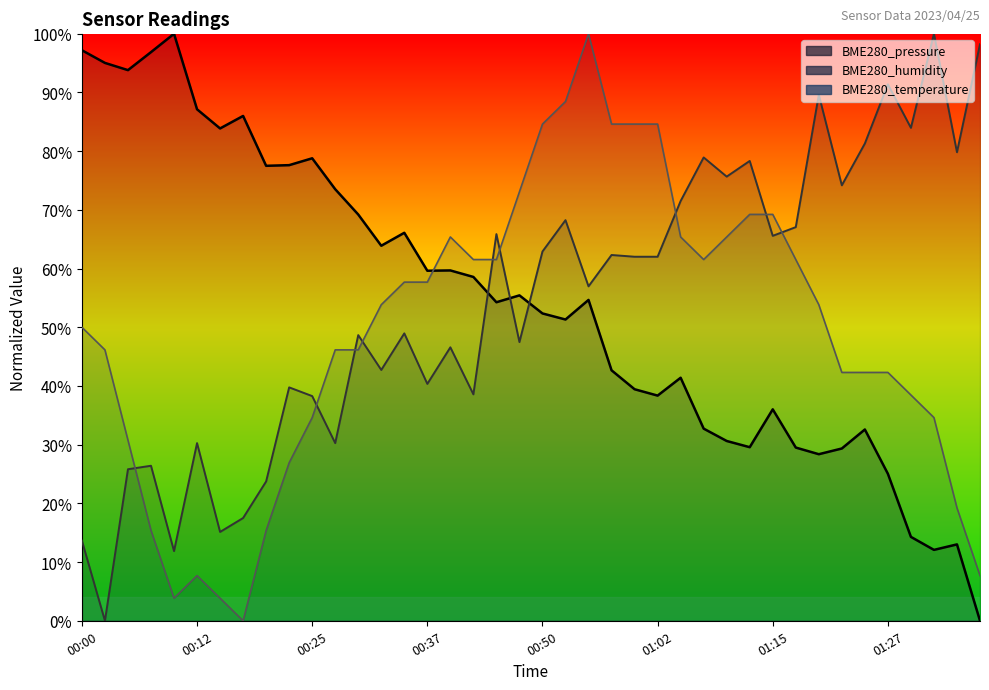

Reading left to right, list all the values displayed in this chart.

BME280_pressure: 97.2	95.0	93.8	96.9	100.0	87.1	83.9	86.0	77.5	77.6	78.8	73.5	69.2	63.9	66.1	59.6	59.7	58.6	54.3	55.4	52.4	51.3	54.7	42.7	39.4	38.4	41.4	32.7	30.6	29.6	36.0	29.5	28.4	29.3	32.6	25.0	14.3	12.1	13.0	0.0
BME280_humidity: 13.6	0.0	25.8	26.4	11.9	30.3	15.1	17.5	23.7	39.8	38.3	30.3	48.7	42.7	49.0	40.4	46.6	38.6	65.9	47.5	62.9	68.2	57.0	62.3	62.0	62.0	71.5	78.9	75.7	78.3	65.6	67.1	89.6	74.2	81.3	91.4	84.0	100.0	79.8	98.2
BME280_temperature: 50.0	46.2	30.8	15.4	3.8	7.7	3.8	0.0	15.4	26.9	34.6	46.2	46.2	53.8	57.7	57.7	65.4	61.5	61.5	73.1	84.6	88.5	100.0	84.6	84.6	84.6	65.4	61.5	65.4	69.2	69.2	61.5	53.8	42.3	42.3	42.3	38.5	34.6	19.2	7.7